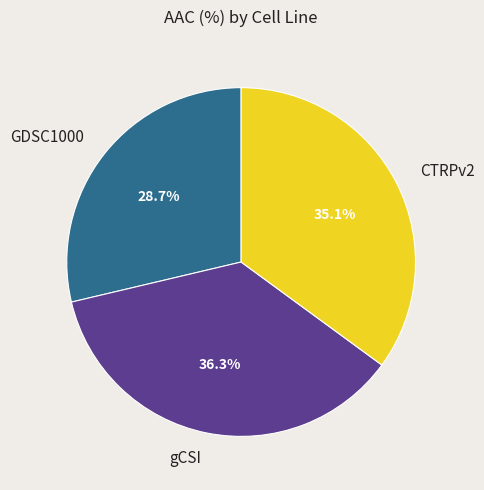

Is it true that CTRPv2 is 35% of the pie?

True